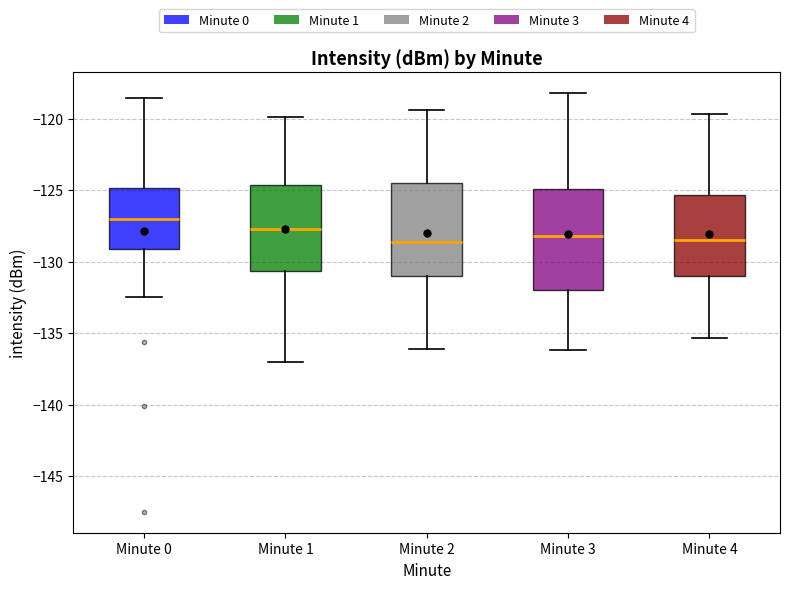

Reading left to right, read every box against the y-axis: the position of its median line, the range the box covers, and the ends of its whiskers. The values are not printed on the chart, so give them approximately, as read against the axis.

Minute 0: median -127.0, box -129.0 to -125.0, whiskers -132.5 to -118.5
Minute 1: median -127.5, box -130.5 to -124.5, whiskers -137.0 to -120.0
Minute 2: median -128.5, box -131.0 to -124.5, whiskers -136.0 to -119.5
Minute 3: median -128.0, box -132.0 to -125.0, whiskers -136.0 to -118.0
Minute 4: median -128.5, box -131.0 to -125.5, whiskers -135.5 to -119.5